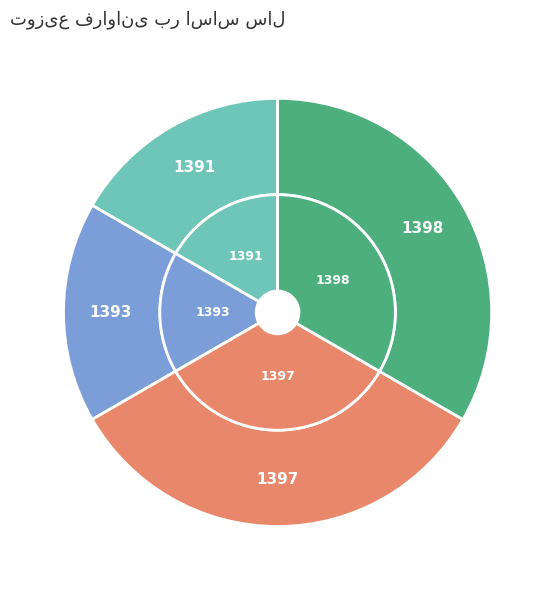

Count the number of slices in the pie.

4